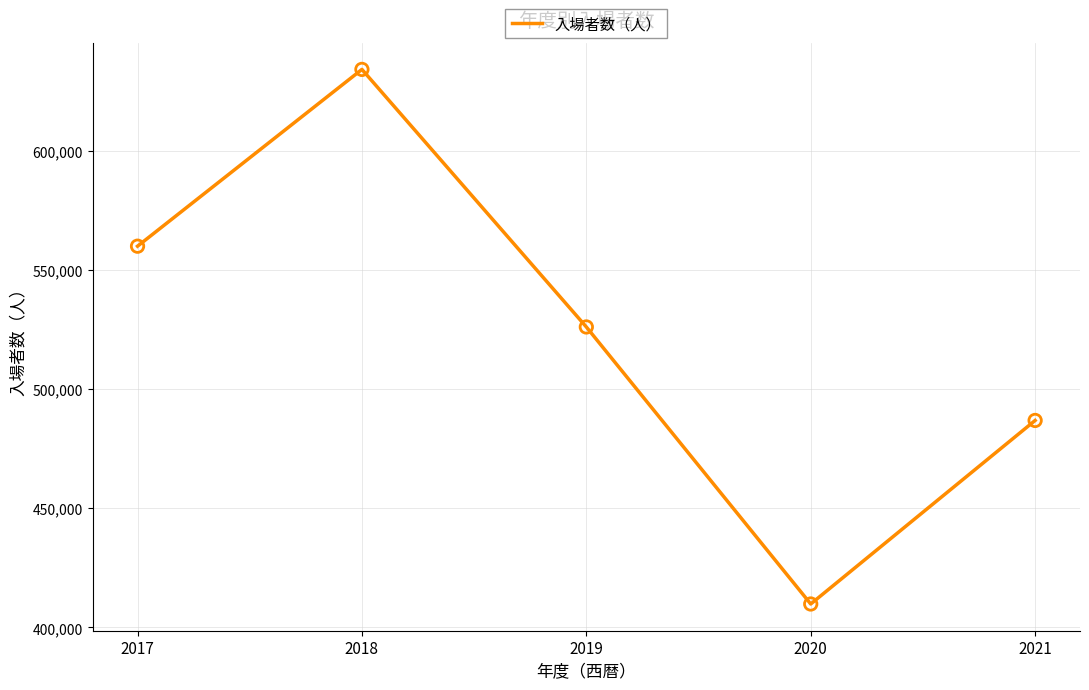

Which has a higher value, 2019 or 2021?

2019